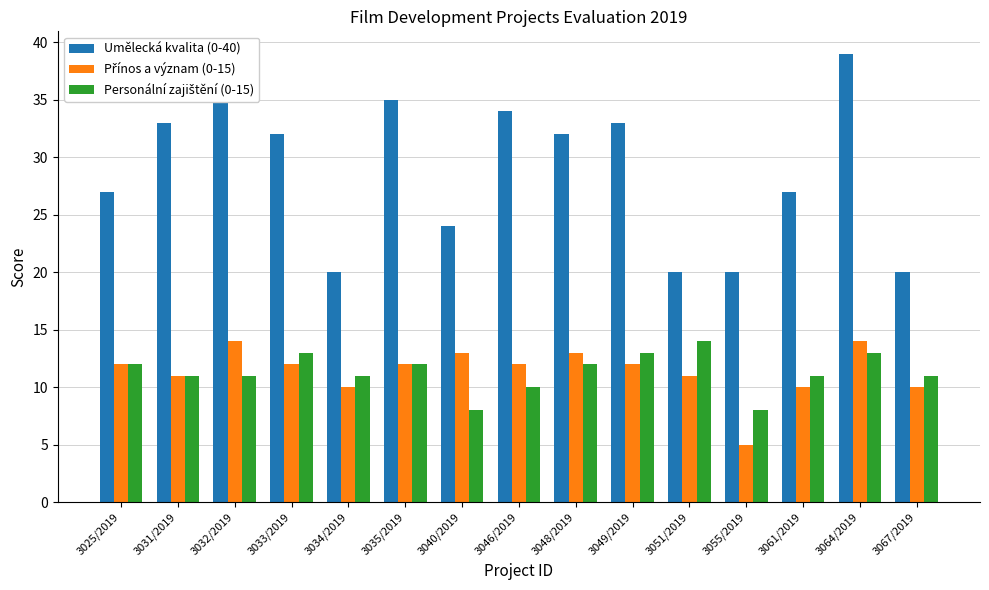

Is it true that Umělecká kvalita (0-40) equals 10 at 3049/2019?

False